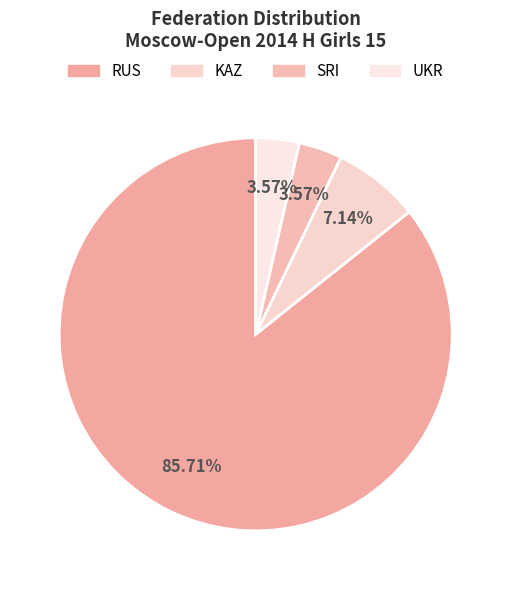

How many segments does this pie chart have?

4